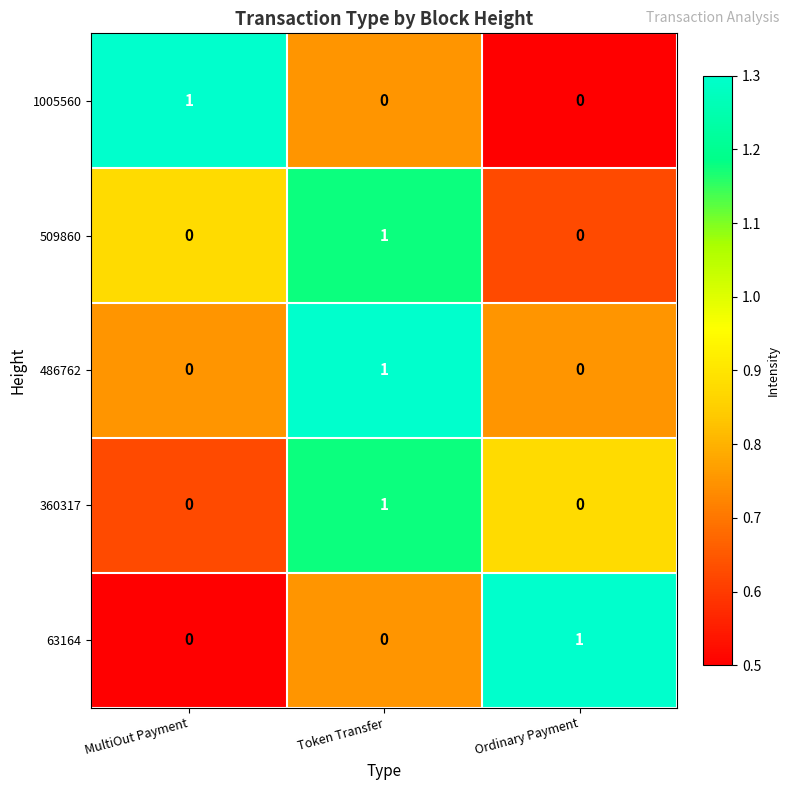

Is it true that 63164 equals 0 at MultiOut Payment?

True